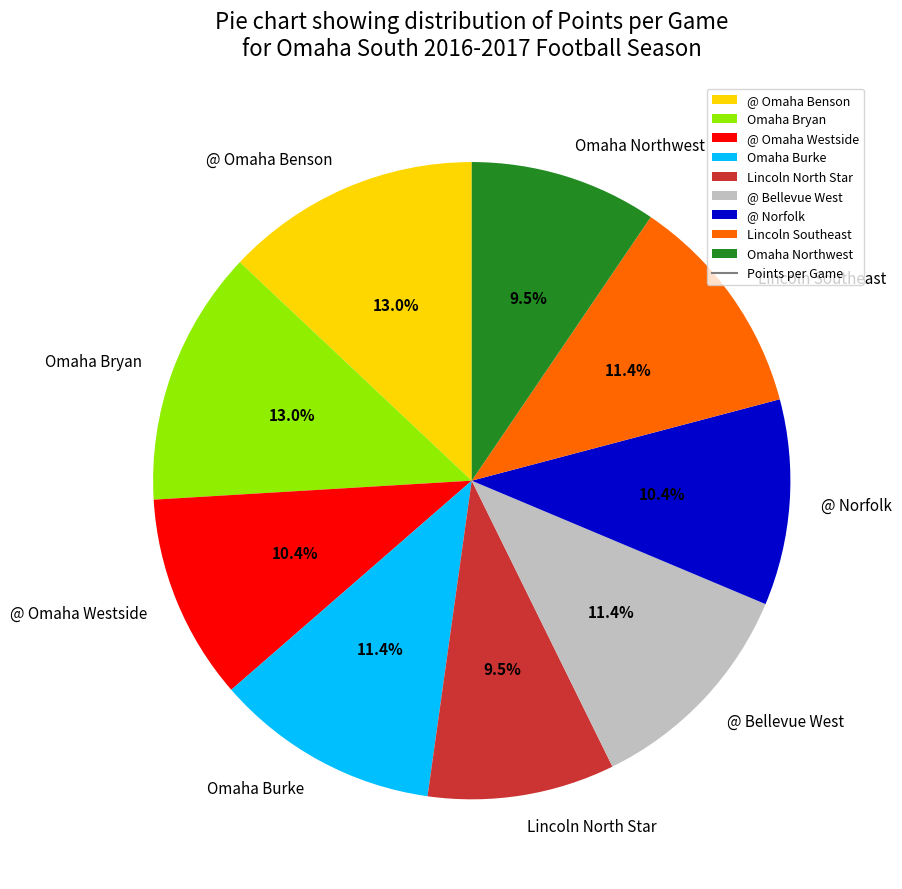

Does Omaha Northwest account for over 50% of the chart?

No